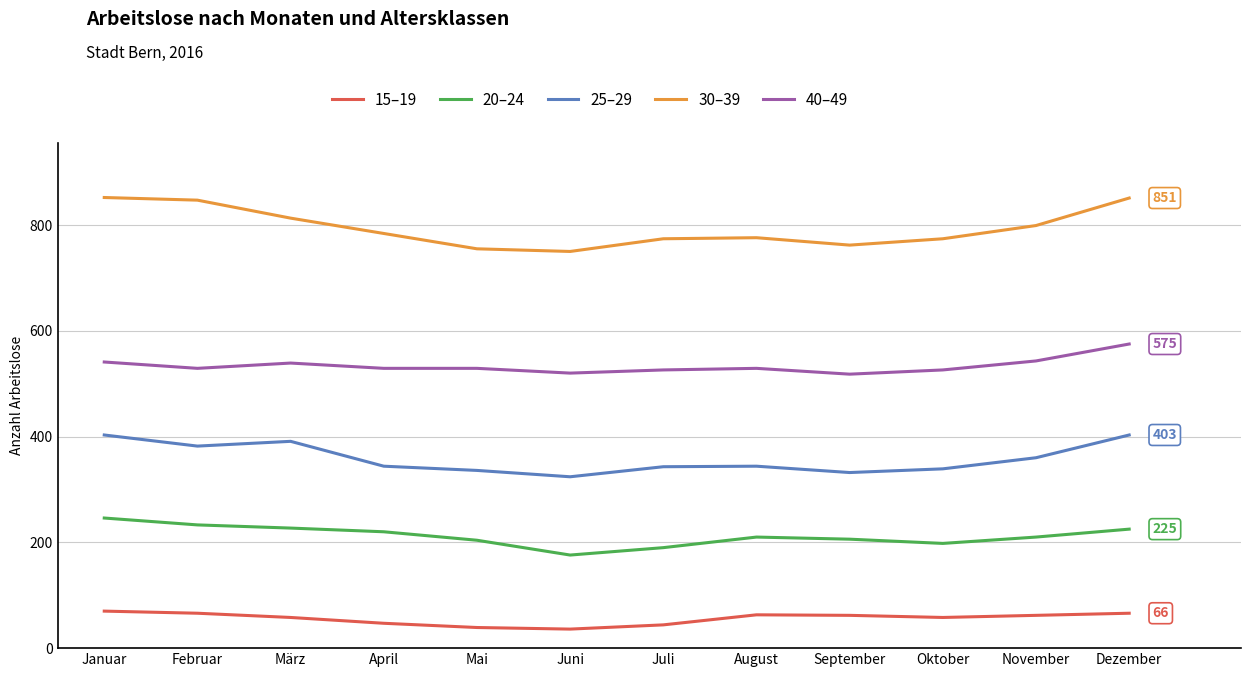

Where is the first local minimum for 40–49?

Februar